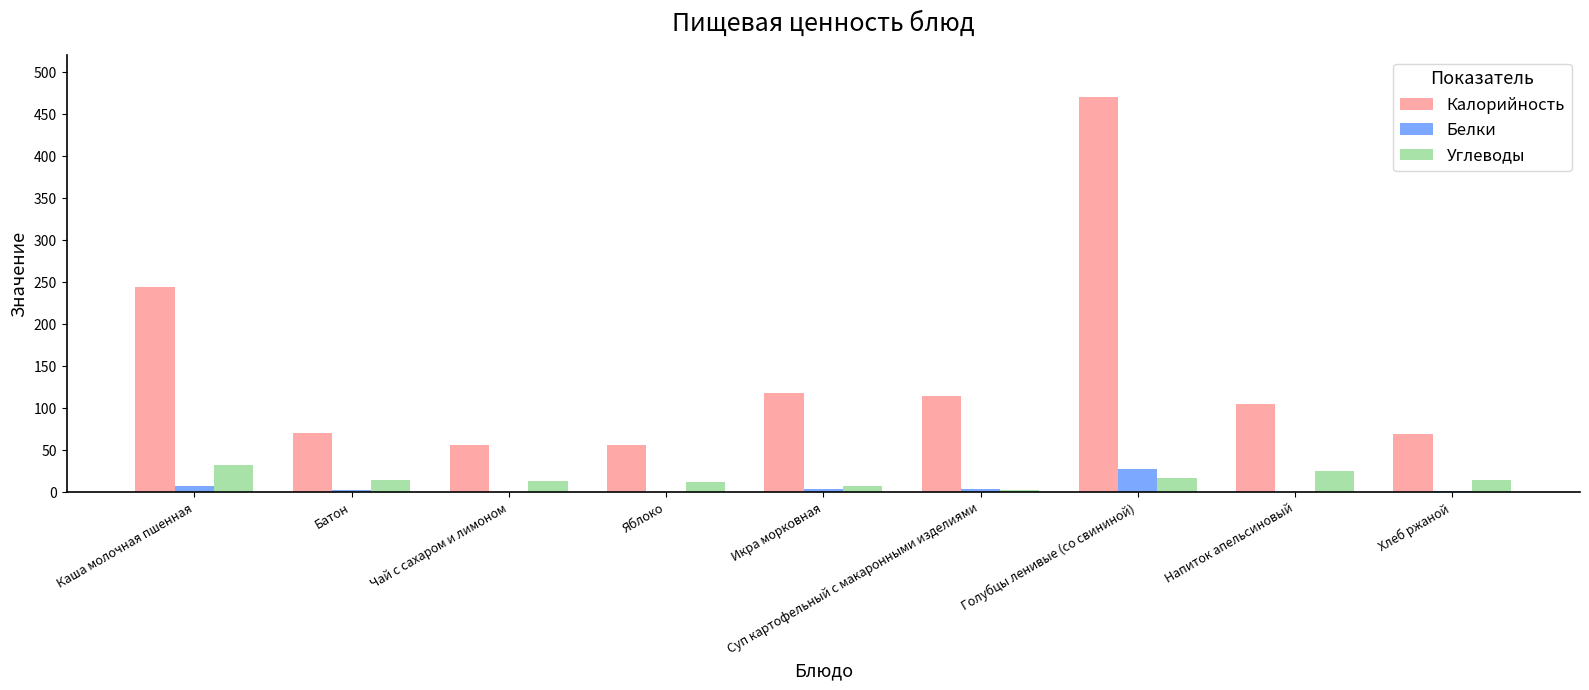

What is the sum of the Углеводы values at Каша молочная пшенная and Чай с сахаром и лимоном?

46.2